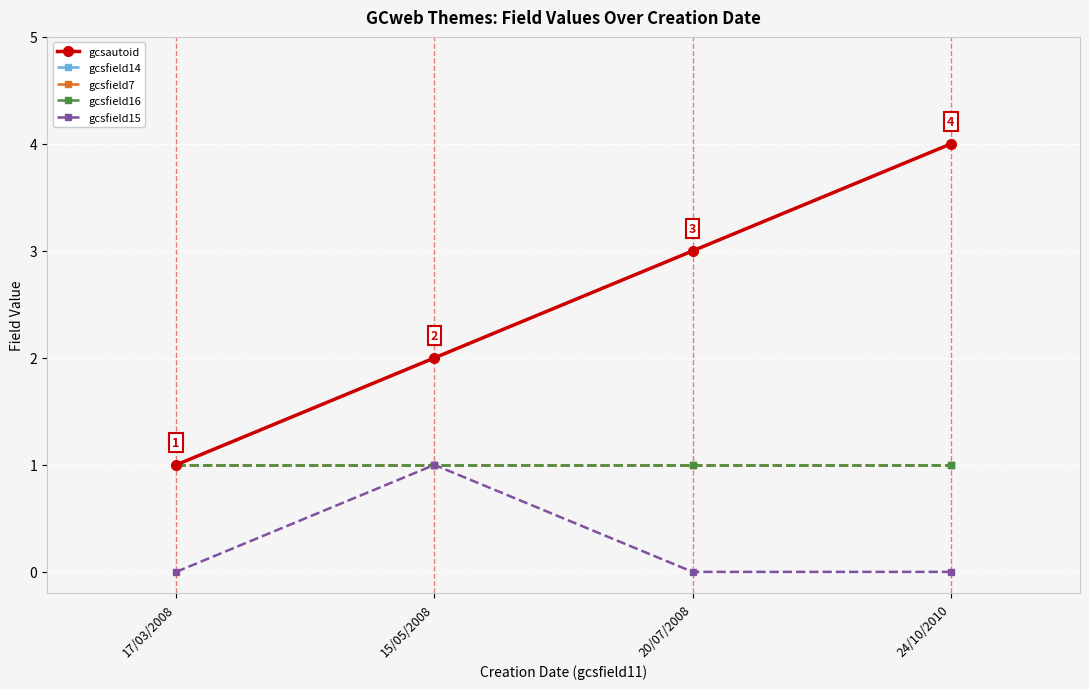

How many lines are shown in the chart?

5